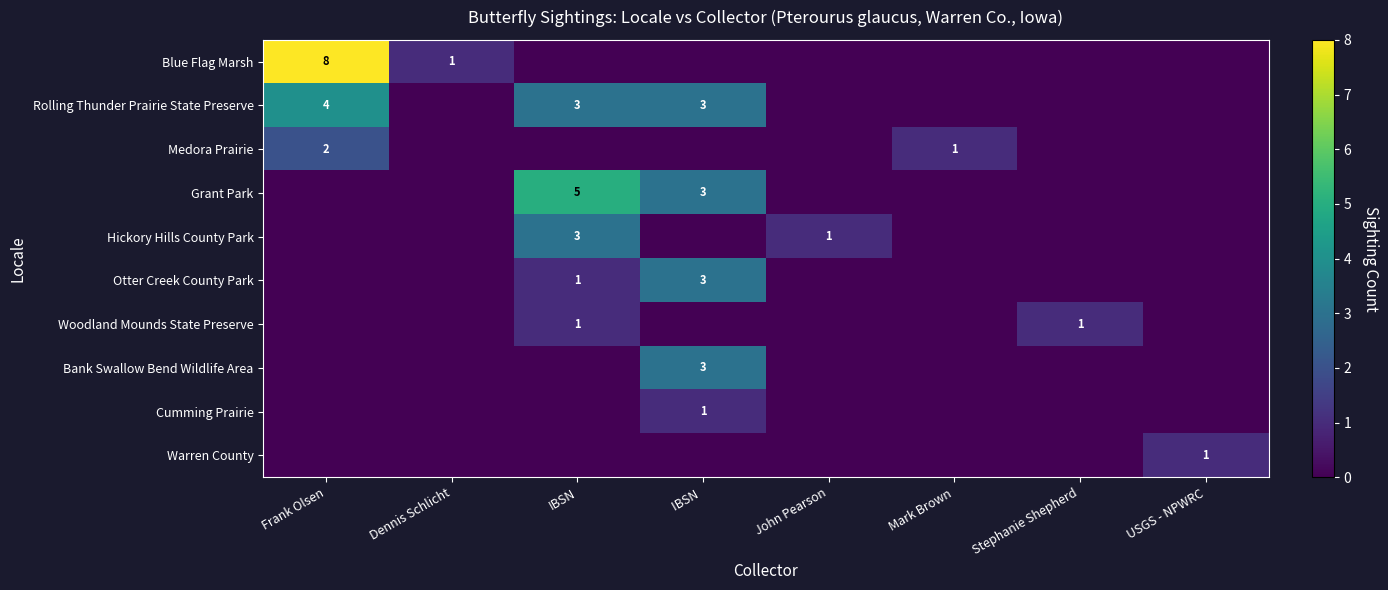

At which category is the sum across all series the highest?

Frank Olsen